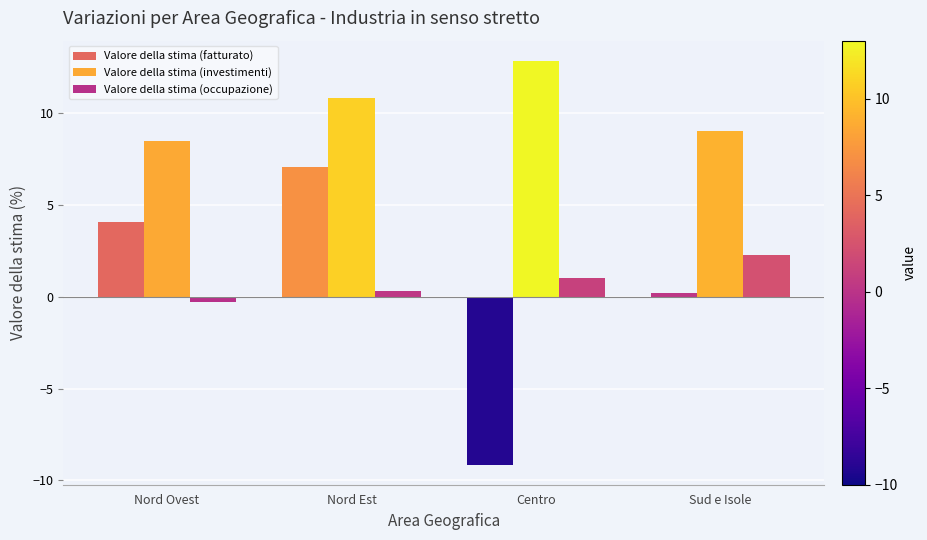

How many data points in Valore della stima (fatturato) are less than 4?

2